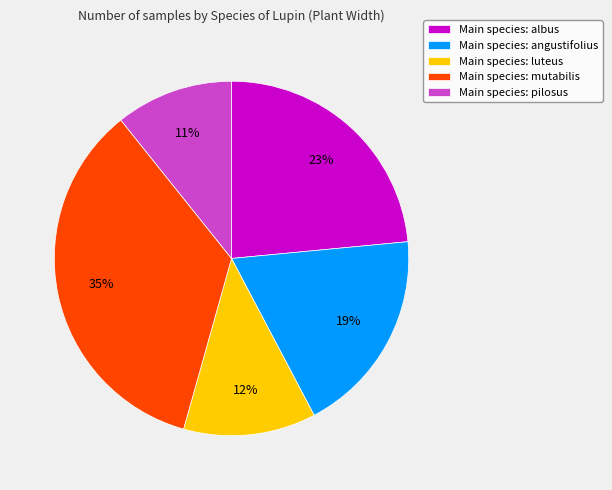

Count the number of slices in the pie.

5